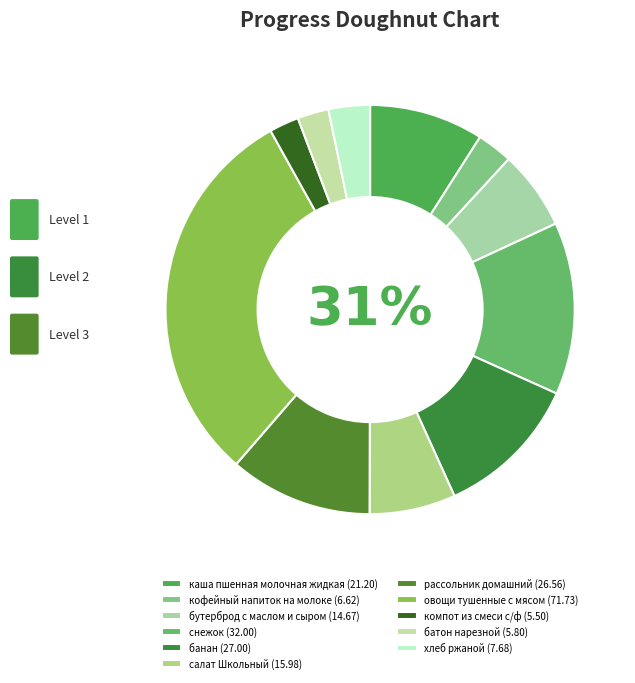

Rank the categories by value from lowest to highest.

компот из смеси с/ф, батон нарезной, кофейный напиток на молоке, хлеб ржаной, бутерброд с маслом и сыром, салат Школьный, каша пшенная молочная жидкая, рассольник домашний, банан, снежок, овощи тушенные с мясом